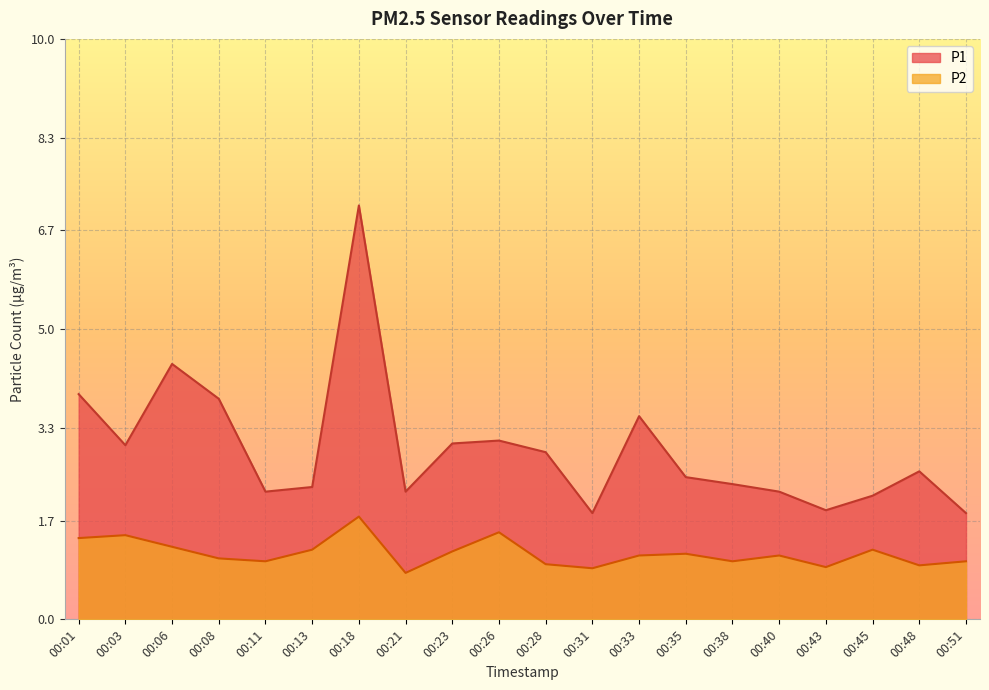

Does the chart display data point markers on the line(s)?

No